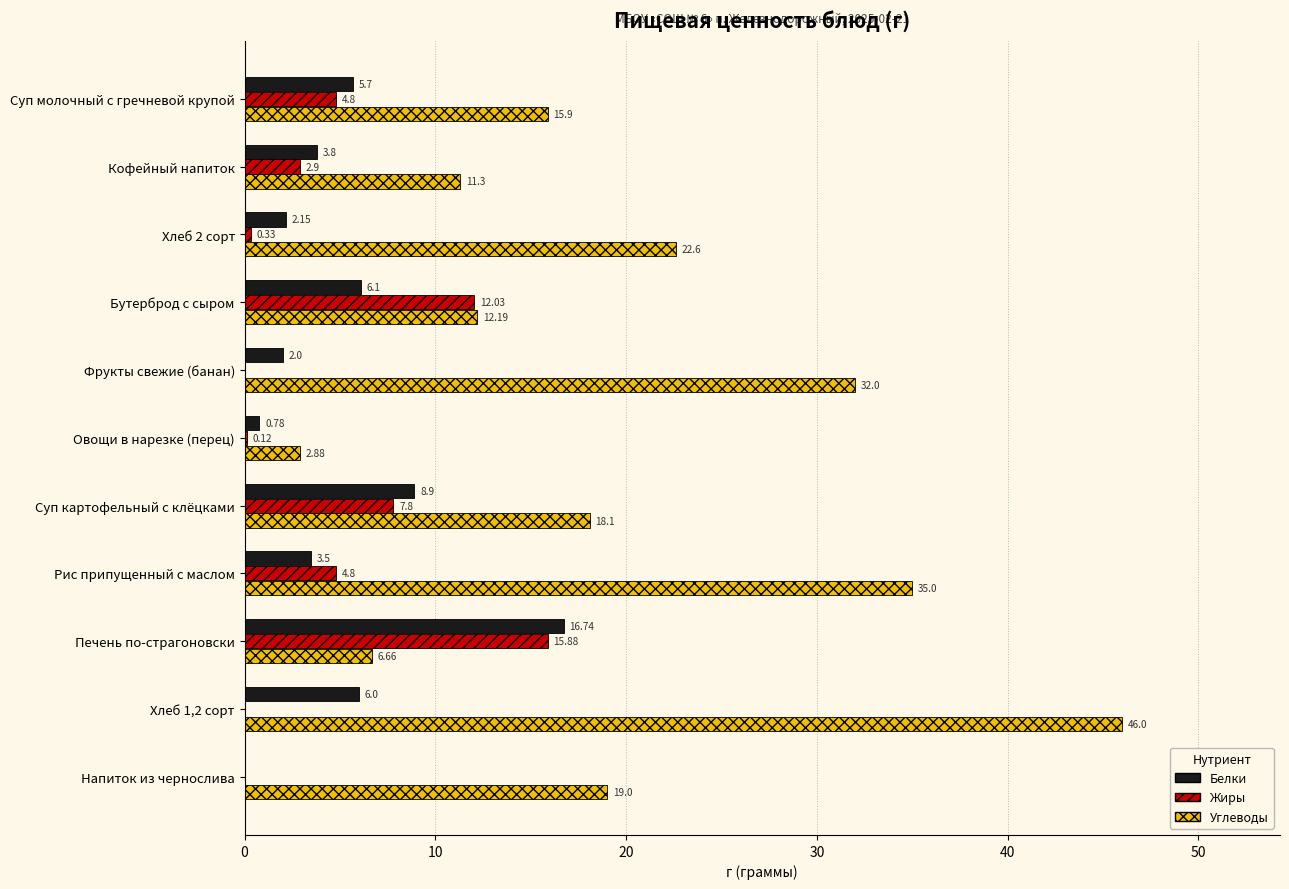

What is the sum of the Жиры values at Напиток из чернослива and Кофейный напиток?

2.9